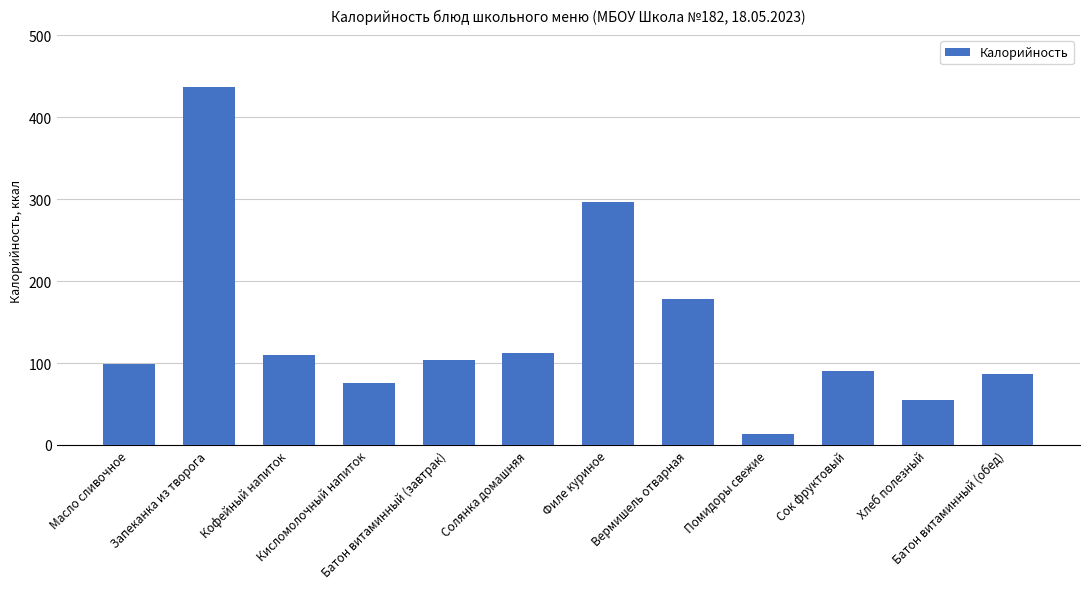

Which label corresponds to the largest value in the chart?

Запеканка из творога